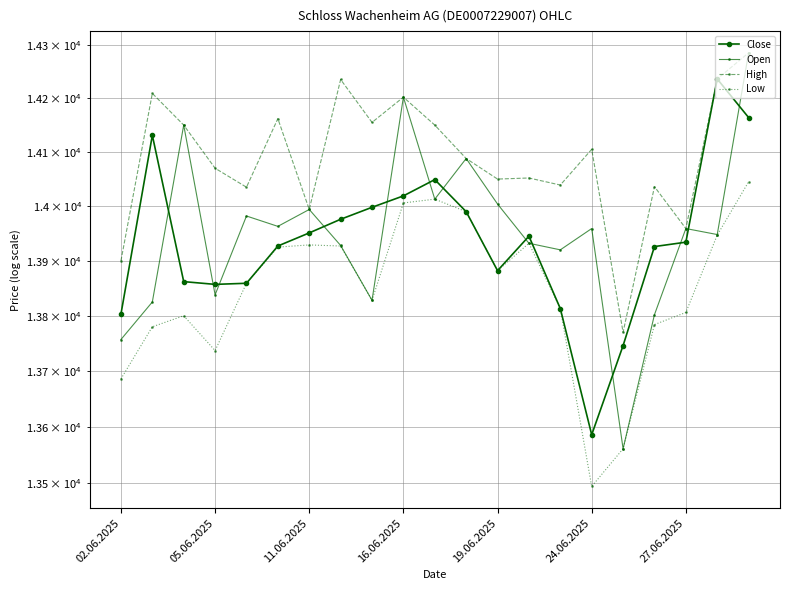

True or false: Close and High intersect in this chart.

False